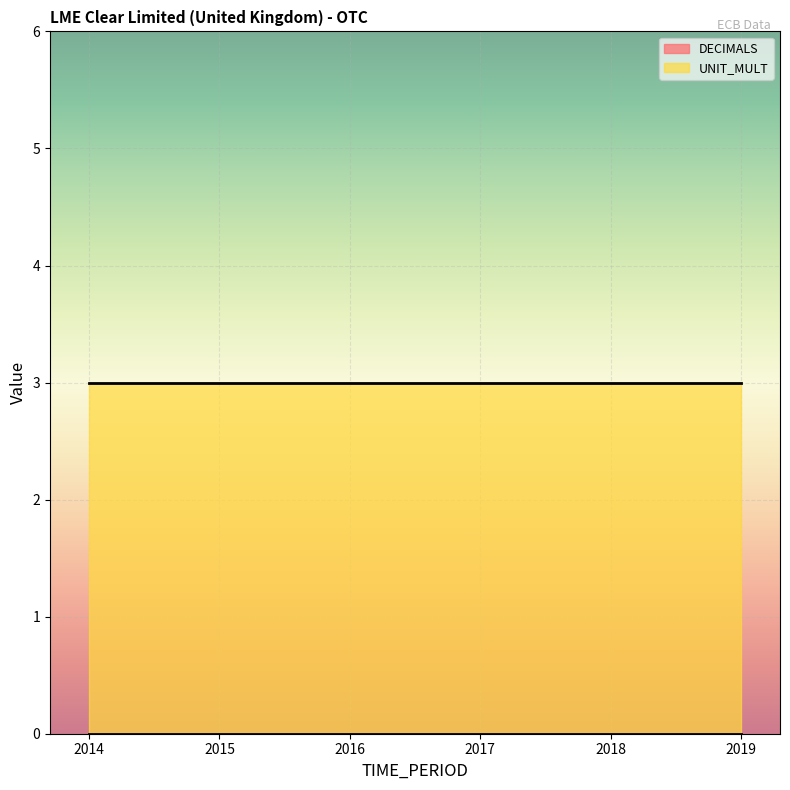

What is the maximum value shown in the chart?

3